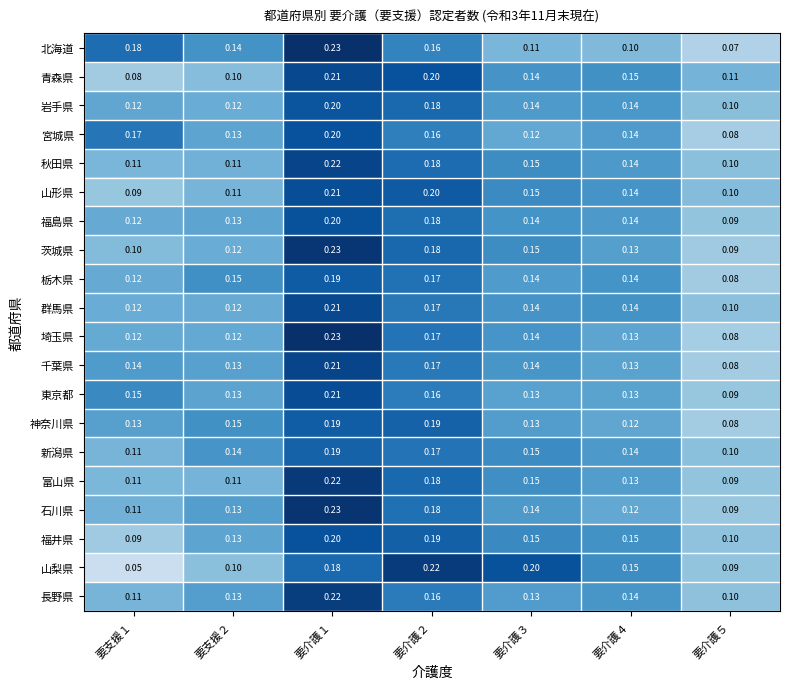

Which series has the largest range (max minus min)?

山梨県